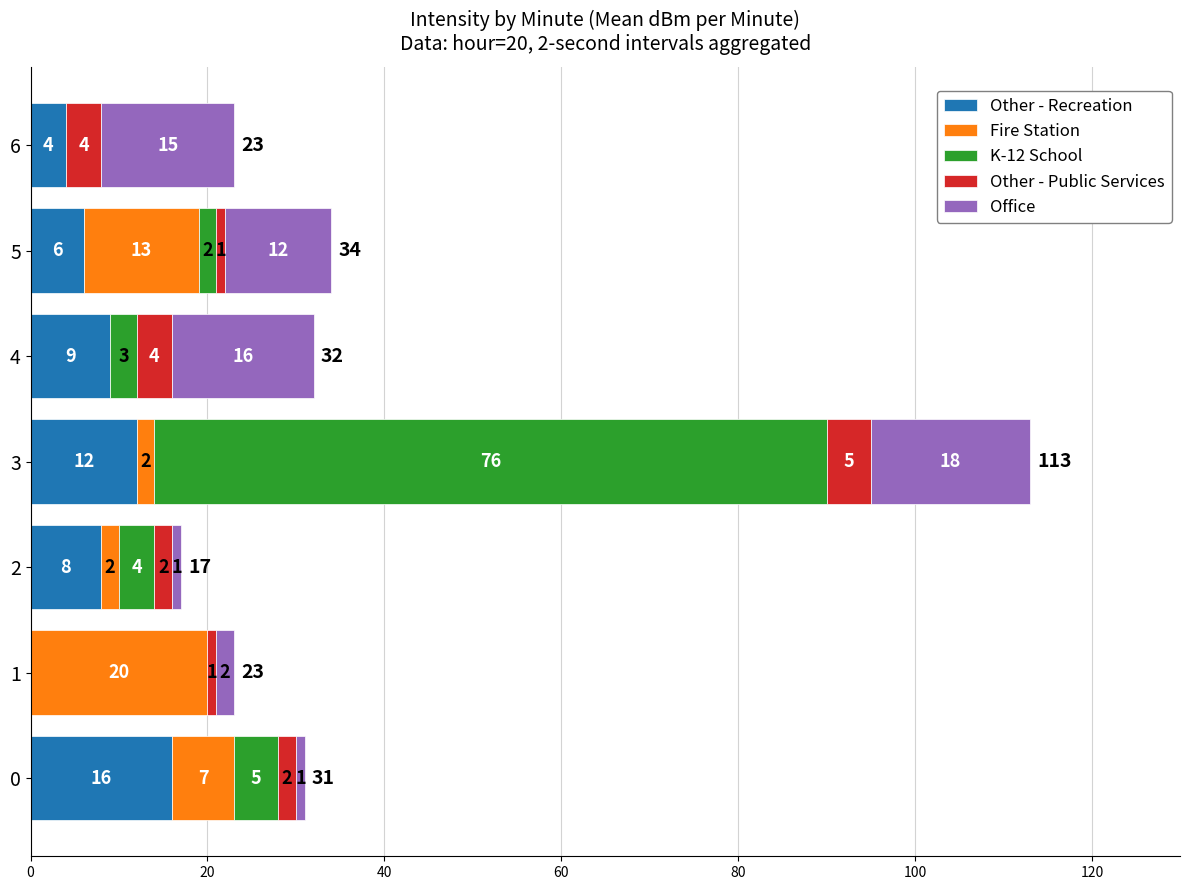

What is the highest value of the Other - Recreation series?

16